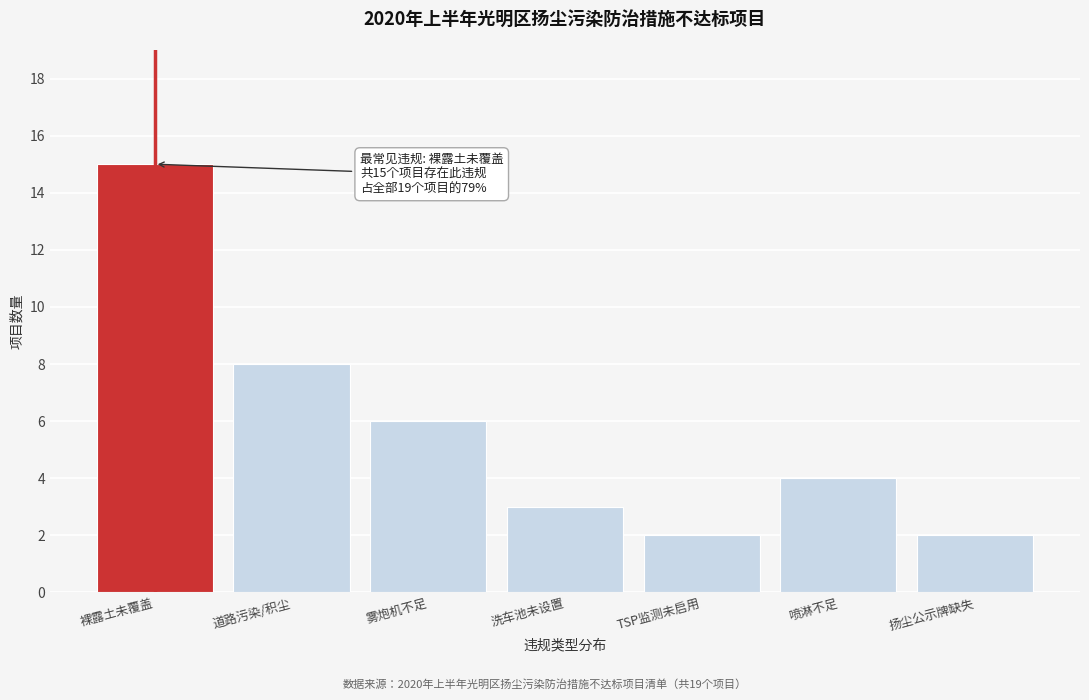

Reading left to right, what are all the values shown in this chart?

15	8	6	3	2	4	2